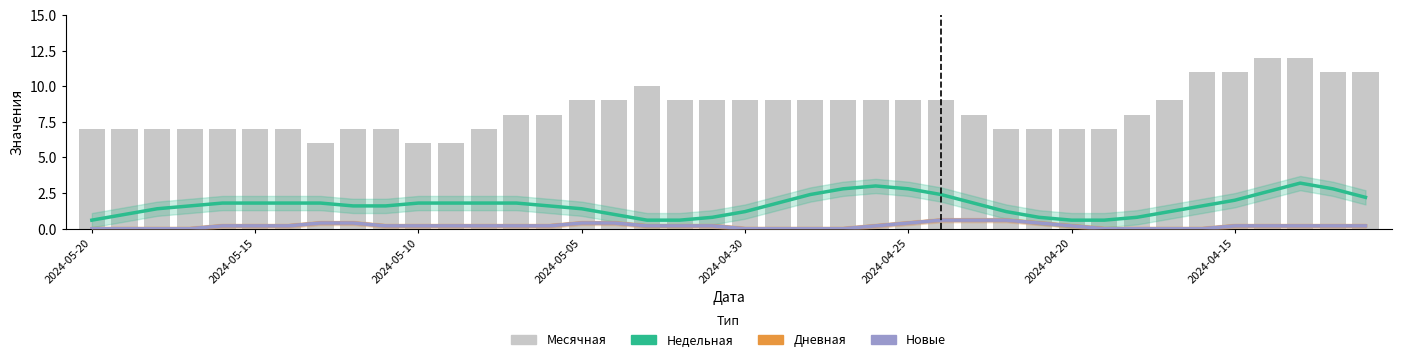

What is the approximate value of Недельная at 27?

1.8